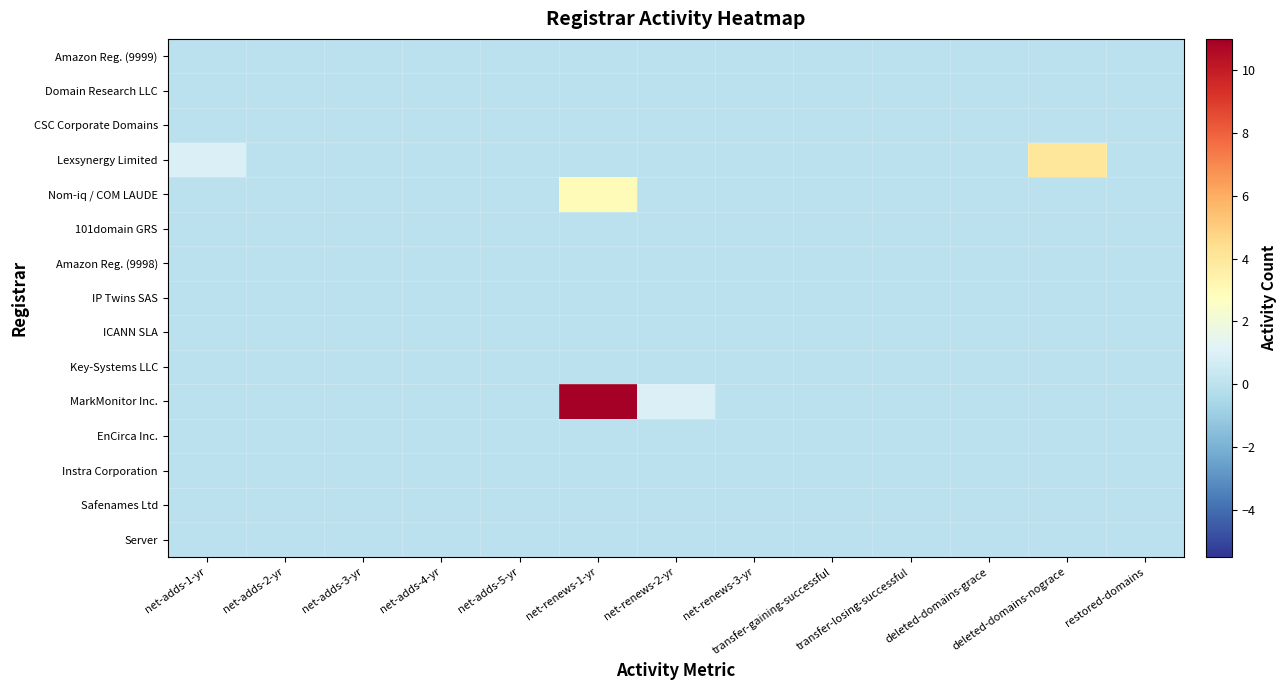

At how many categories does at least one series exceed 5?

1